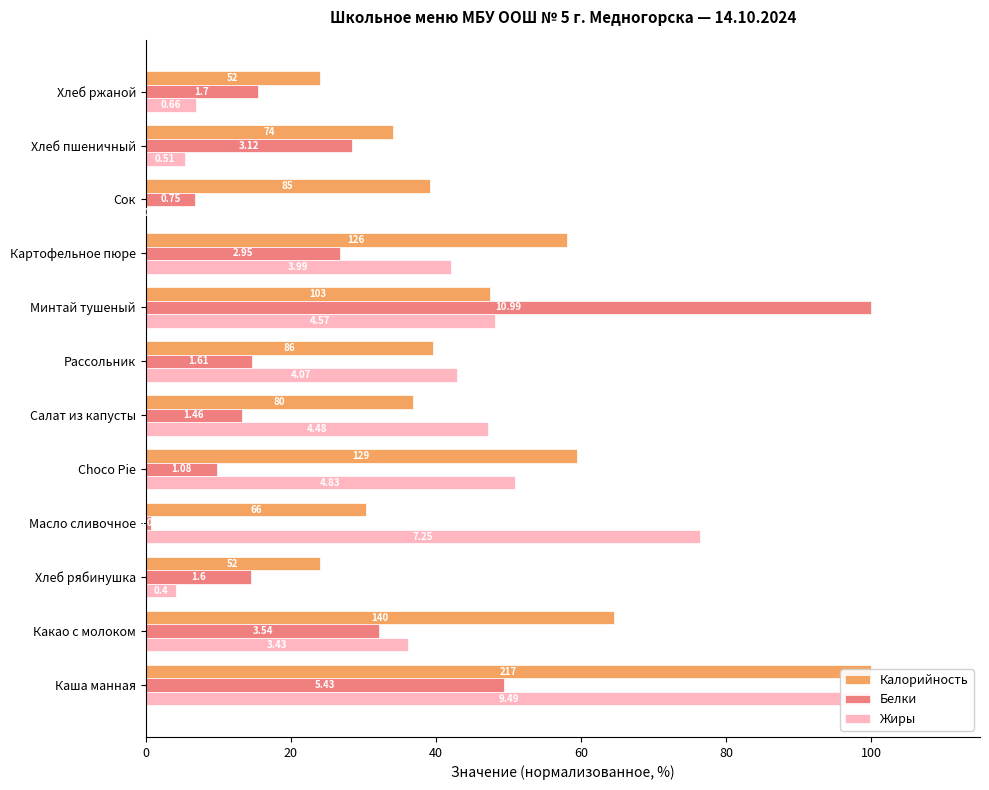

Rank the series by their average value, from lowest to highest.

Белки, Жиры, Калорийность